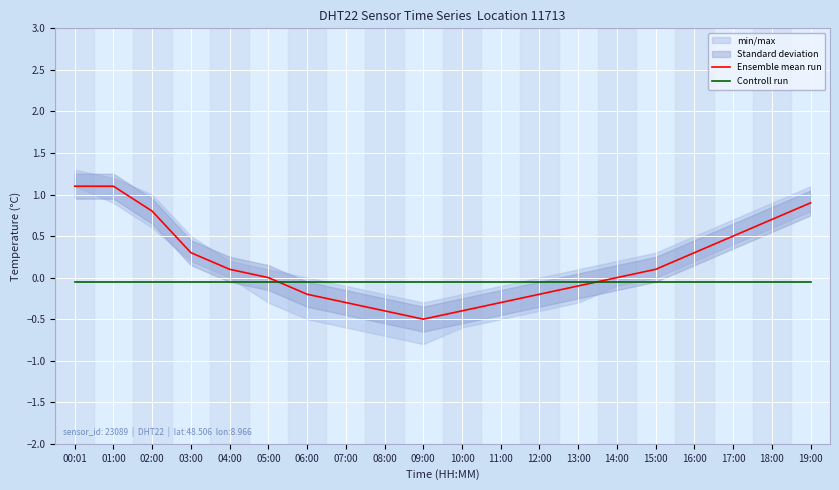

What is the label of the 1st point from the left?

00:01